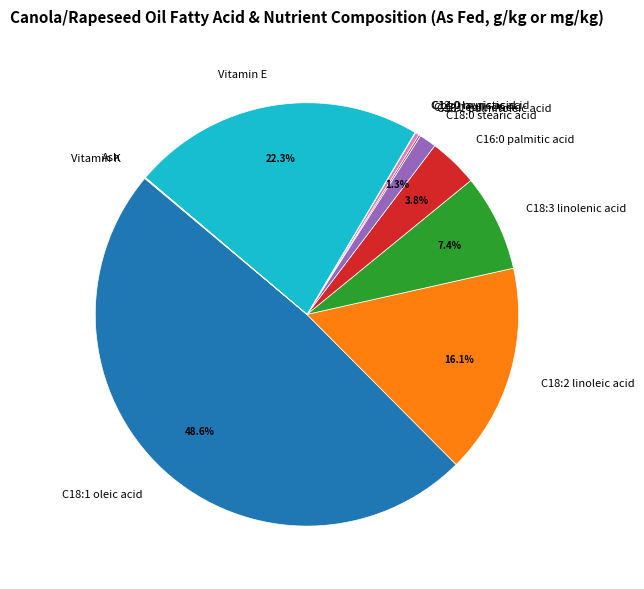

What is the largest slice in the pie chart?

C18:1 oleic acid